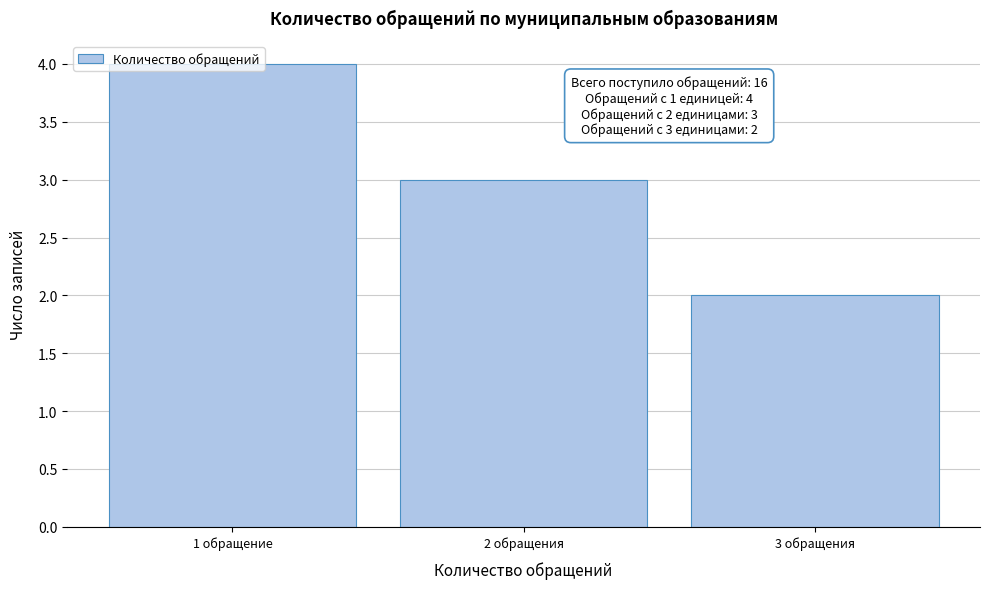

Between 3 обращения and 2 обращения, which is larger?

2 обращения